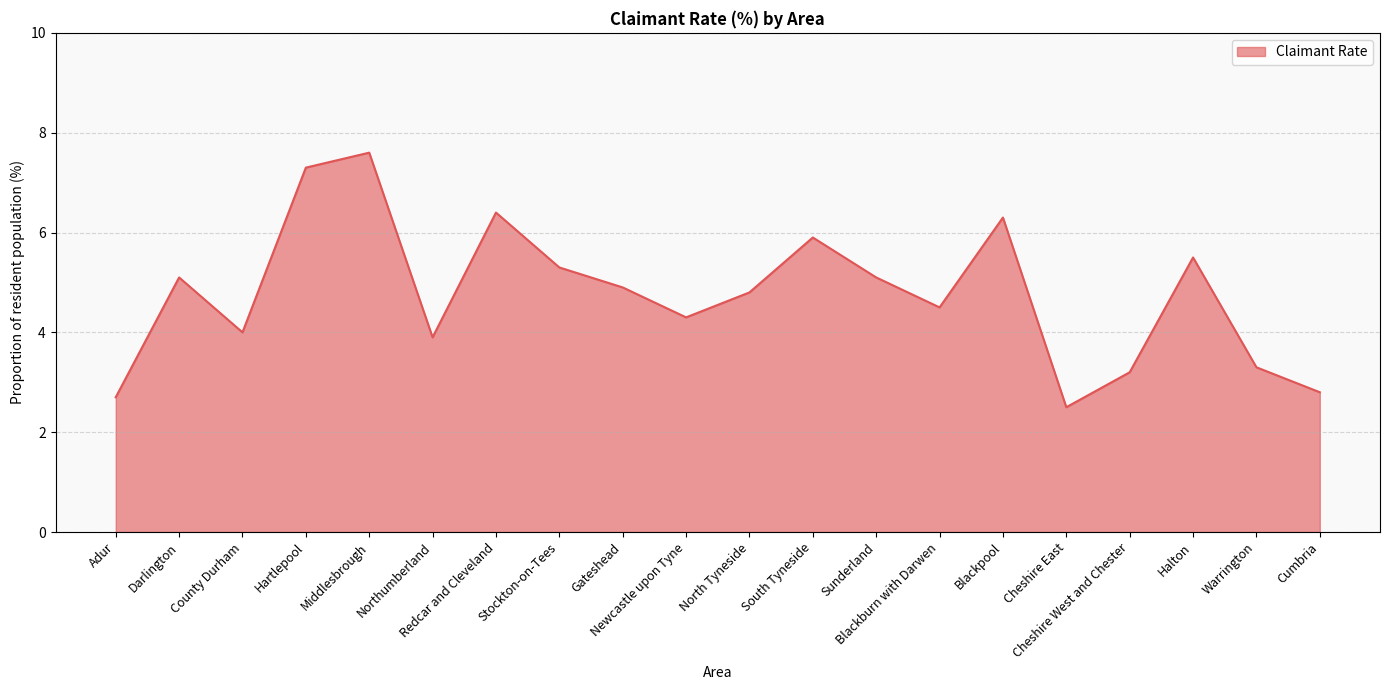

Is it true that the value at Redcar and Cleveland is 1.4?

False